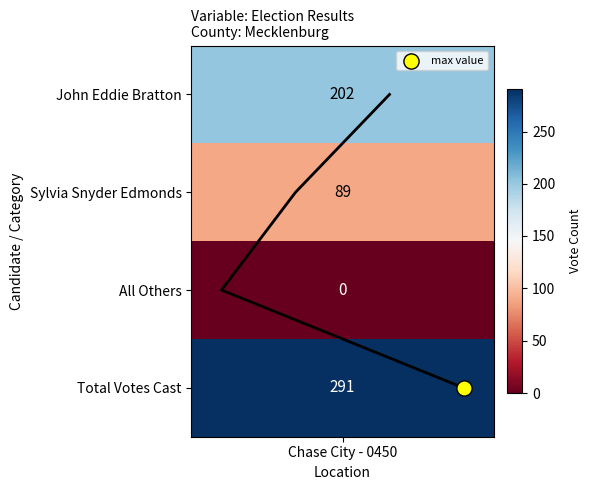

Between 3 and 1, which is larger?

3